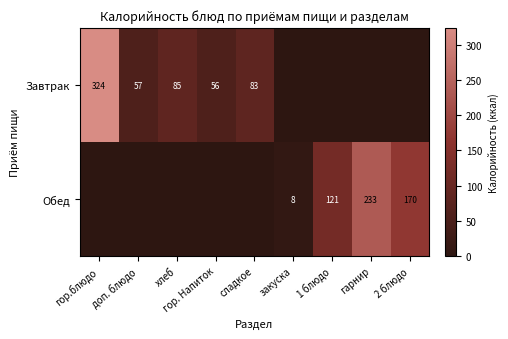

The Обед series shows 374 at гарнир. True or false?

False